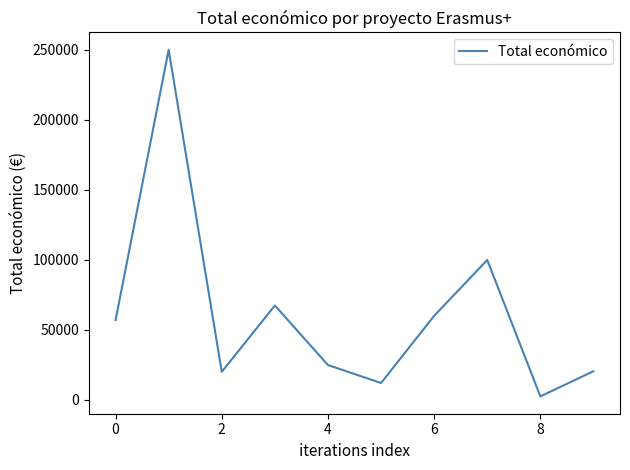

What is the greatest value displayed?

250000